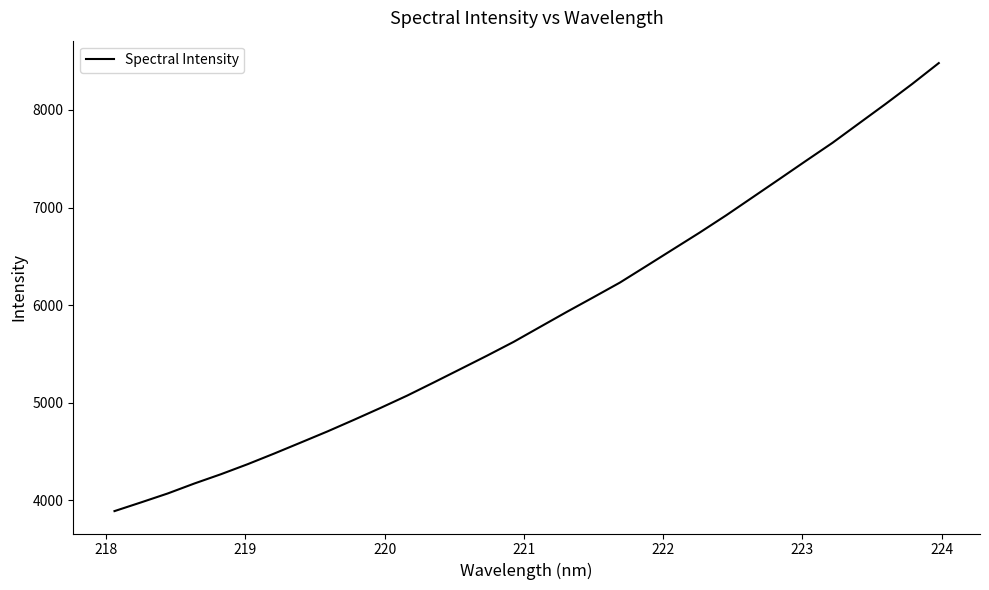

What is the minimum value shown in the chart?

3889.8